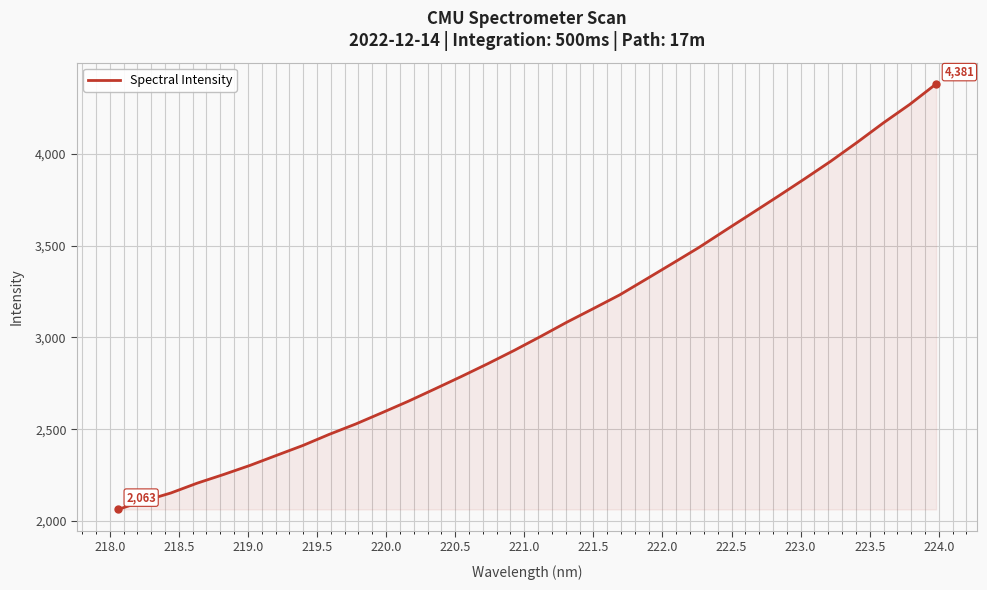

What is the sum of all values?

97819.0